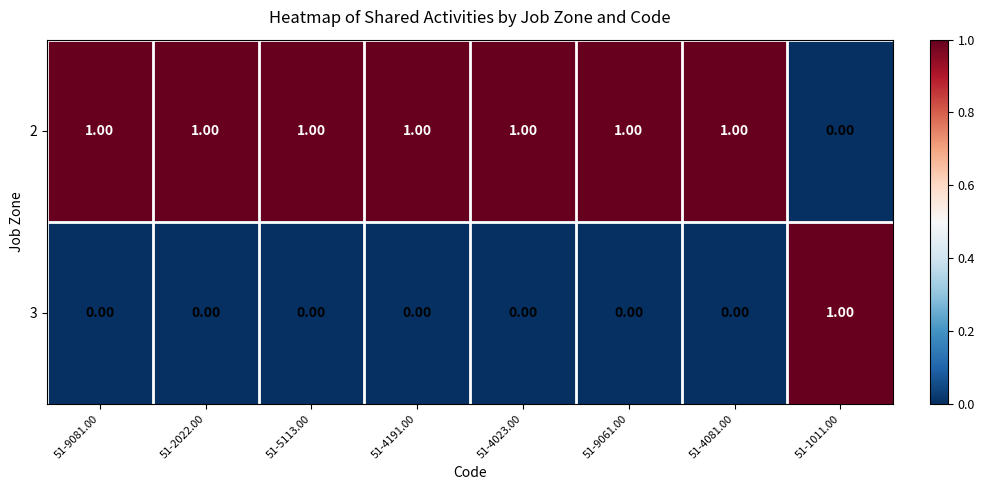

Rank the series at 51-9081.00 from highest to lowest value.

2, 3